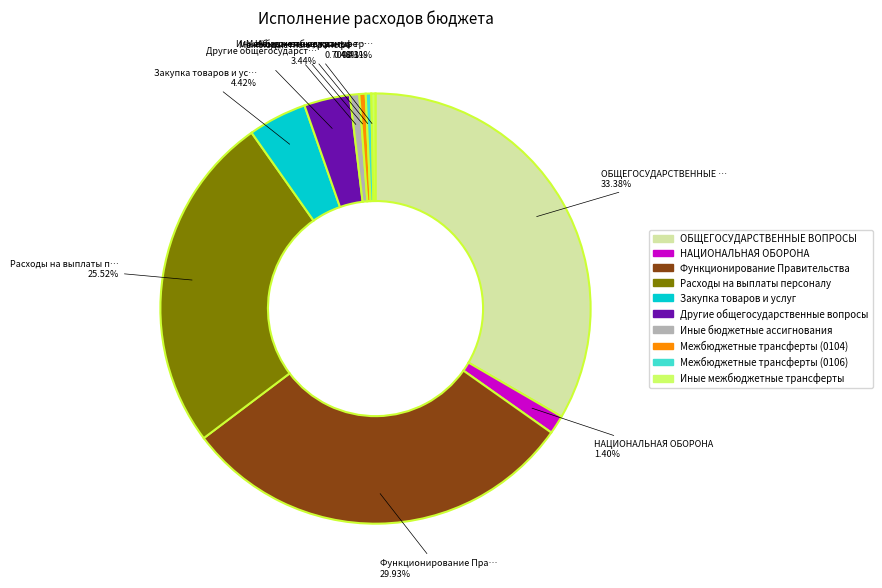

To the nearest percent, what is the difference between the largest and smallest slice percentages?

33%